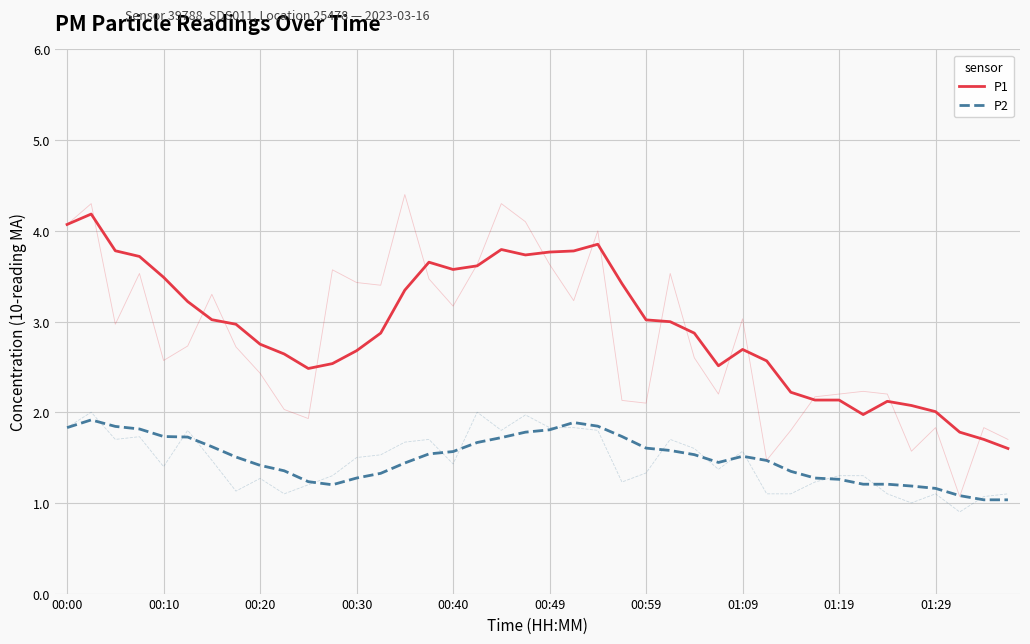

List the series in order of their peak value, lowest first.

P2, P1